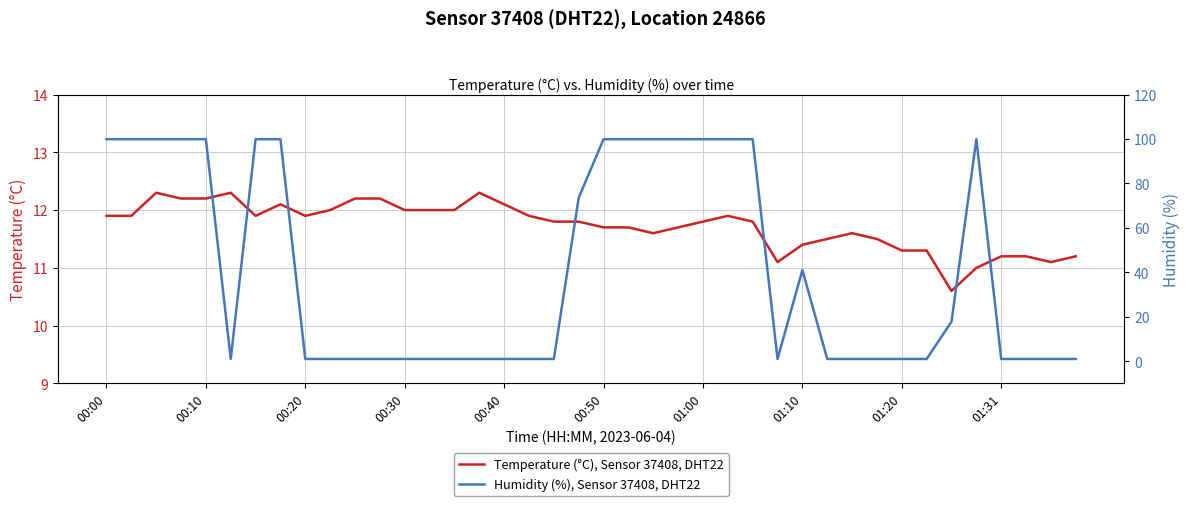

Rank the series by their average value, from highest to lowest.

Humidity (%), Sensor 37408, DHT22, Temperature (°C), Sensor 37408, DHT22